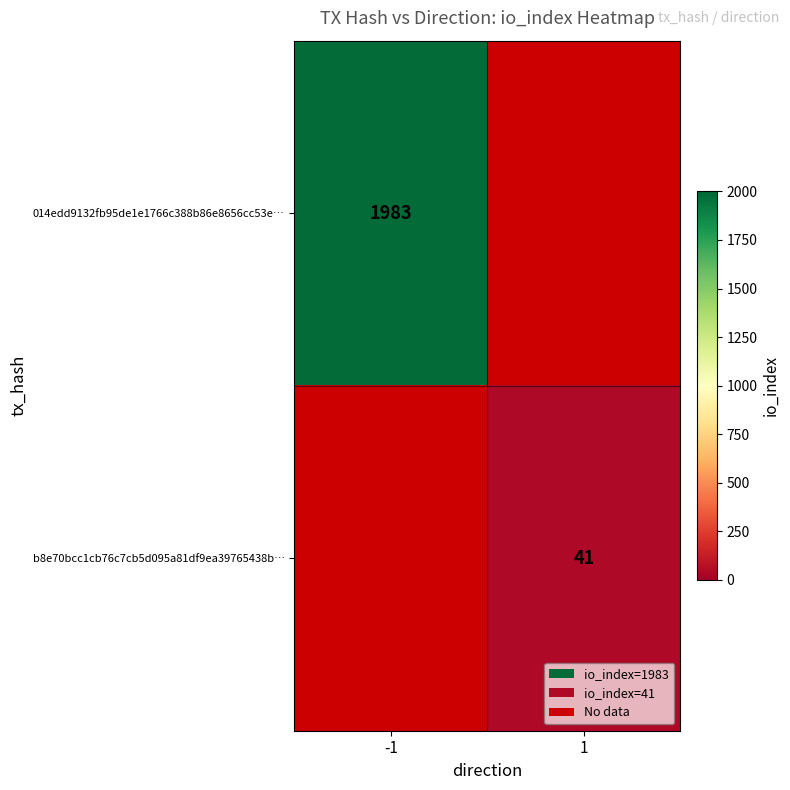

The 014edd9132fb95de1e1766c388b86e8656cc53e… series shows 1983 at -1. True or false?

True